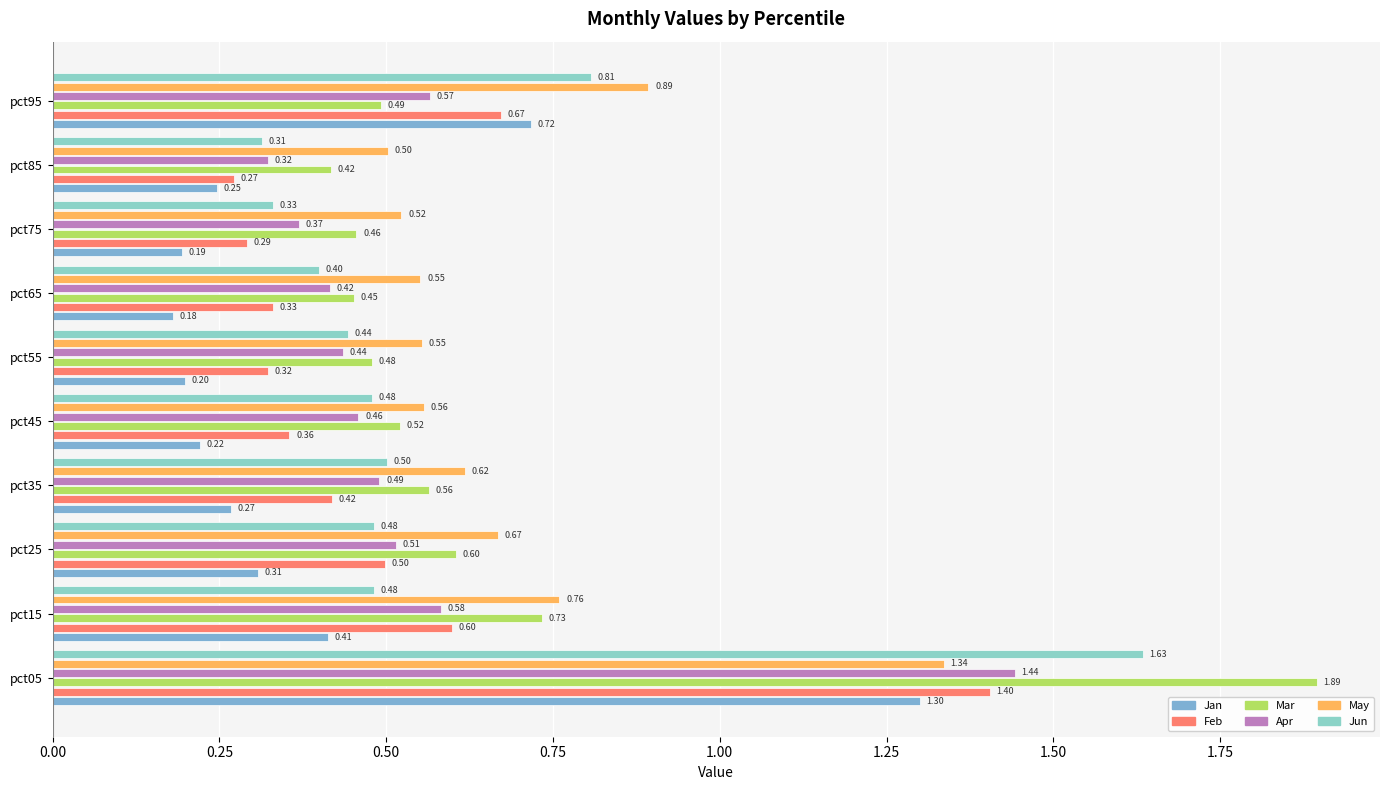

What position from the right is 0.00?

10